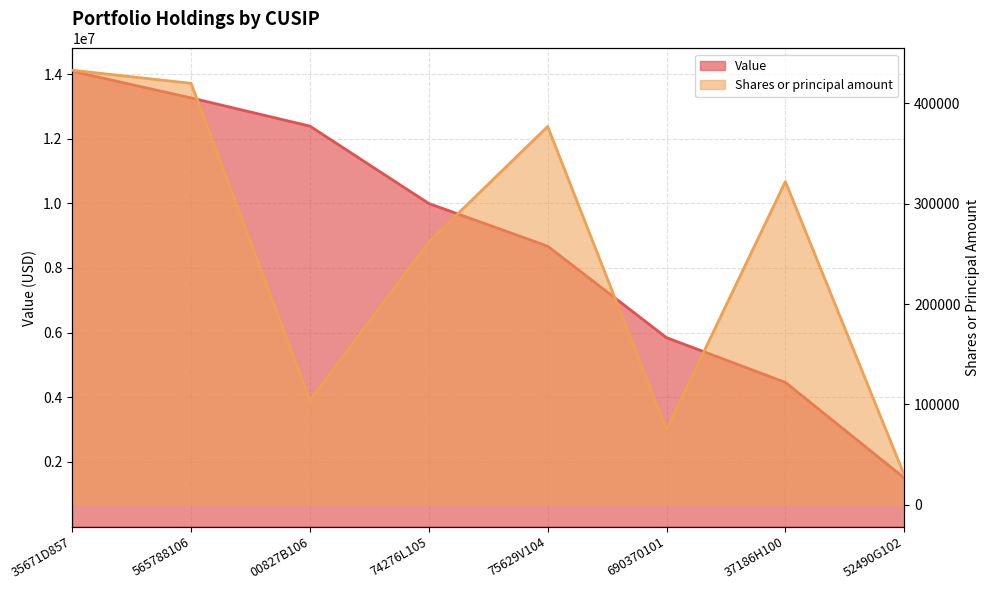

What is the label of the 2nd point from the right?

37186H100